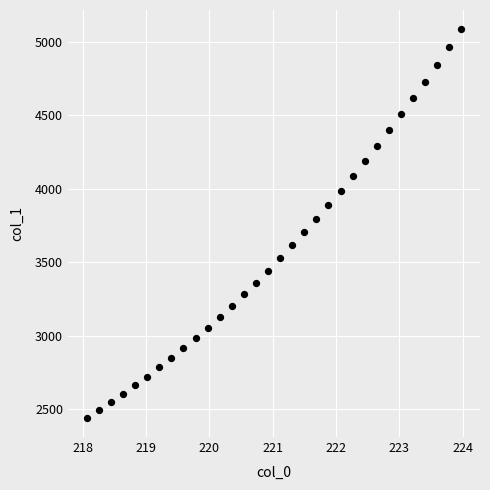

What is the range of X values (max minus min)?

5.9